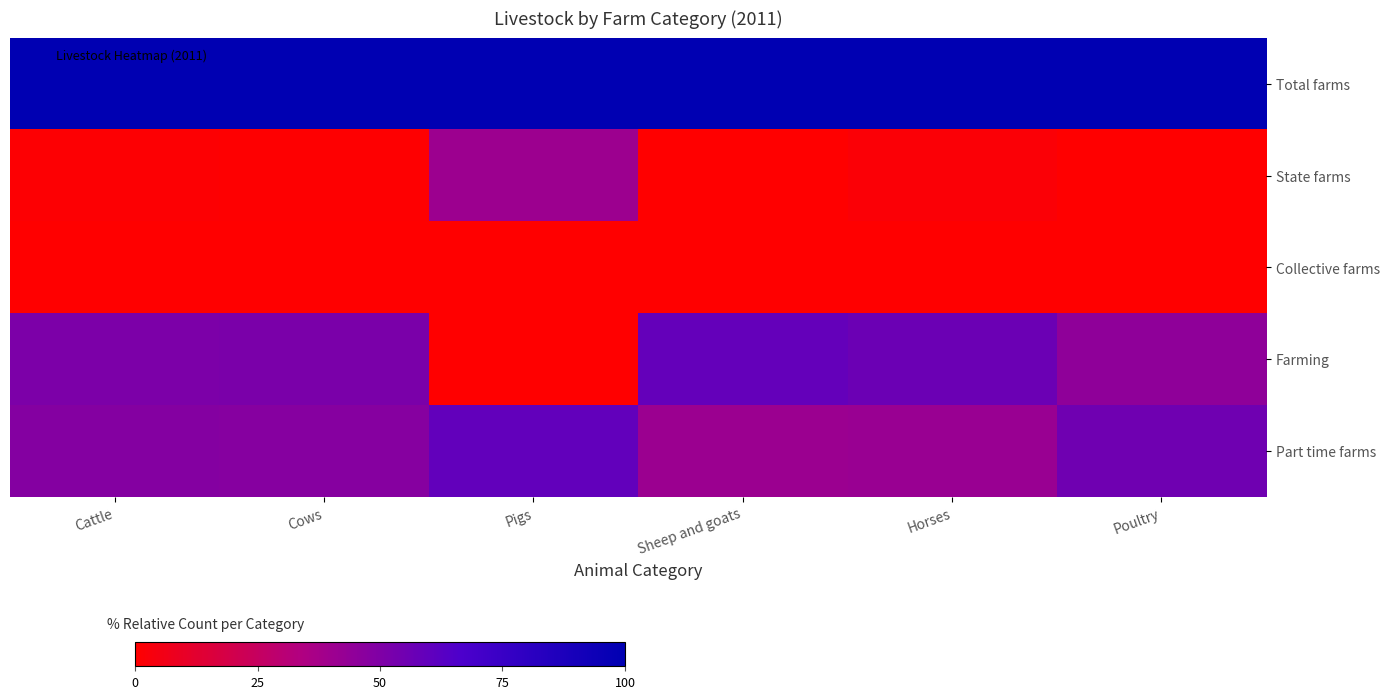

Reading left to right, extract all data points from this chart.

Total farms: Cattle=100.0	Cows=100.0	Pigs=100.0	Sheep and goats=100.0	Horses=100.0	Poultry=100.0
State farms: Cattle=0.8	Cows=0.6	Pigs=40.5	Sheep and goats=0.4	Horses=1.7	Poultry=0.0
Collective farms: Cattle=0.2	Cows=0.1	Pigs=0.0	Sheep and goats=0.0	Horses=0.2	Poultry=0.0
Farming: Cattle=50.9	Cows=51.6	Pigs=0.0	Sheep and goats=58.7	Horses=56.5	Poultry=44.8
Part time farms: Cattle=48.1	Cows=47.7	Pigs=59.5	Sheep and goats=40.9	Horses=41.6	Poultry=55.2